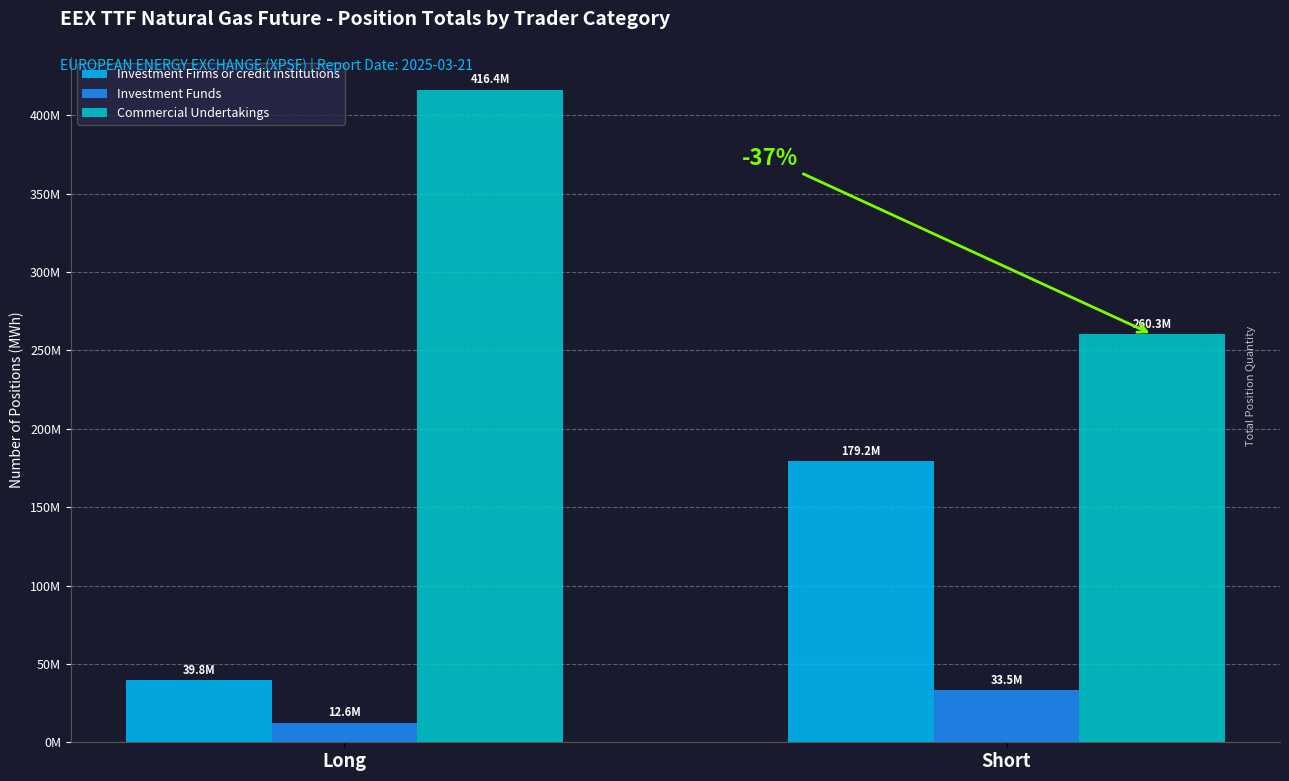

Does the chart contain any negative values?

No